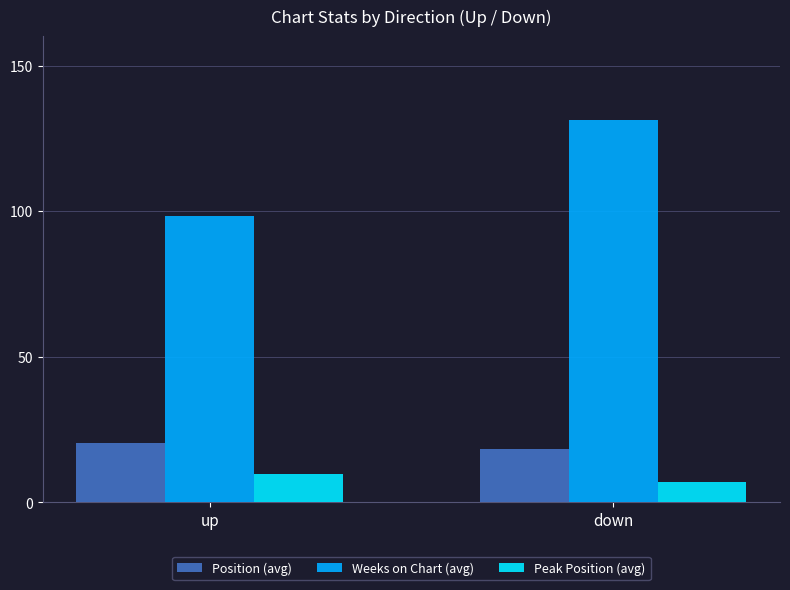

What is the spread (max minus min) of values at down?

124.3